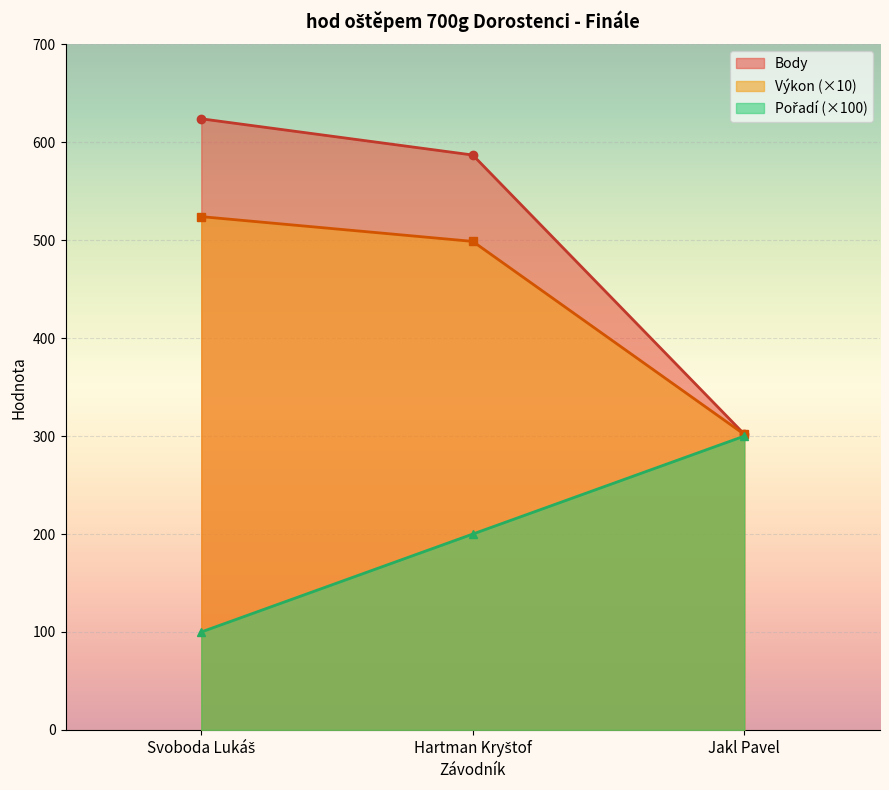

What value does the Výkon series have at Jakl Pavel?

301.8